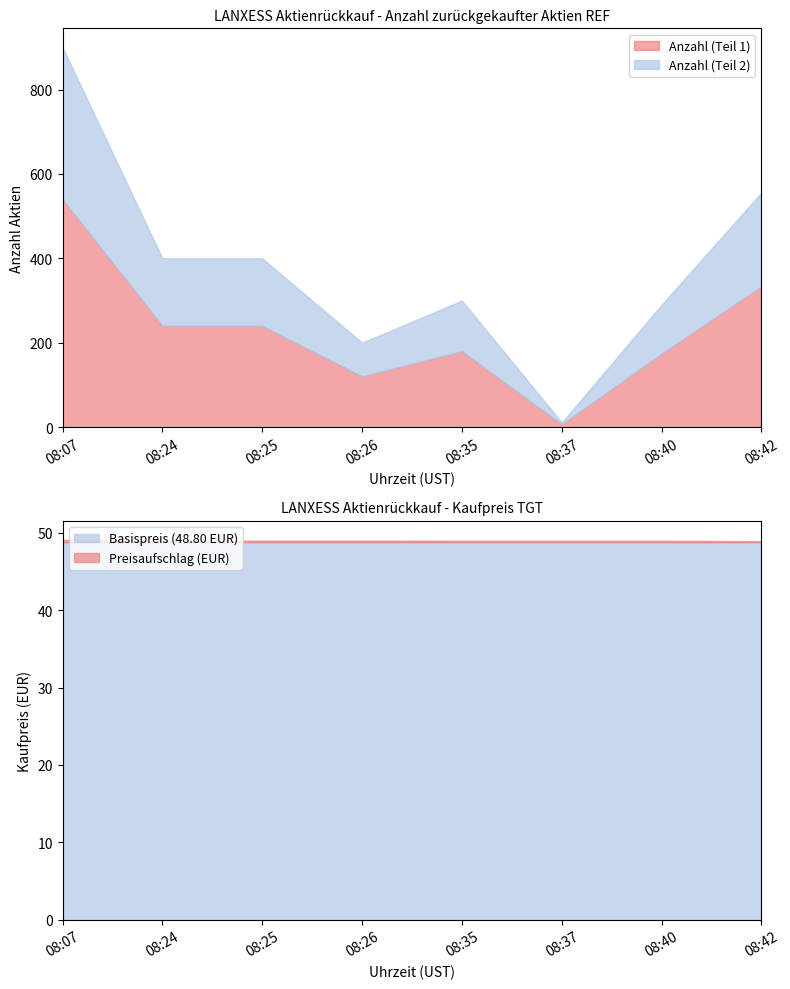

Is it true that Anzahl (Teil 1) equals 247.8 at 08:40?

False